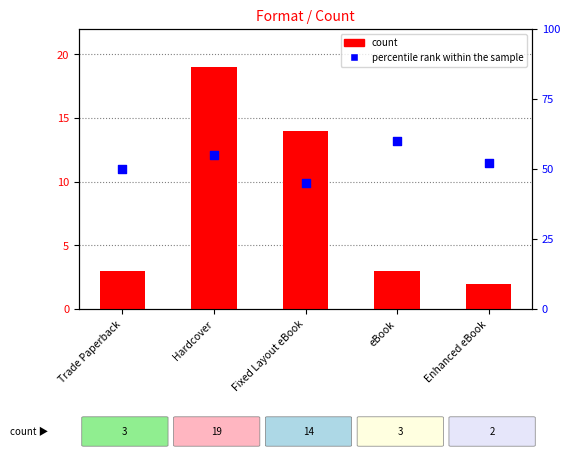

Which series has the largest total across all categories?

percentile rank within the sample